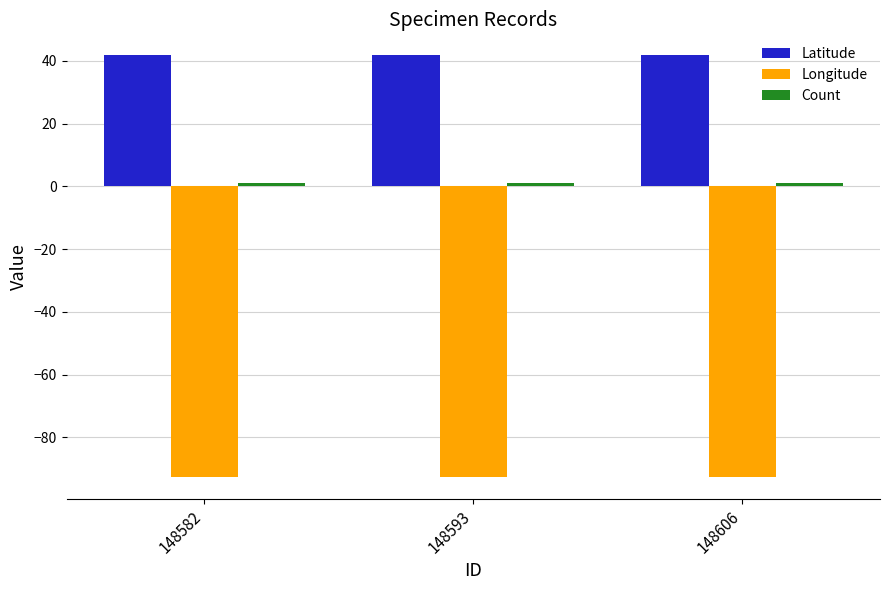

What is the sum of all Longitude values?

-278.2